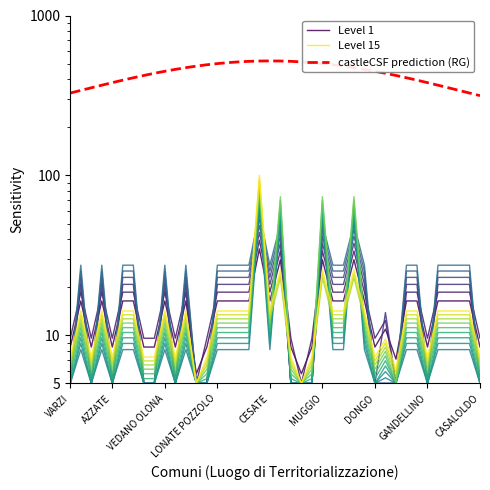

Which series has the largest range (max minus min)?

castleCSF prediction (RG)